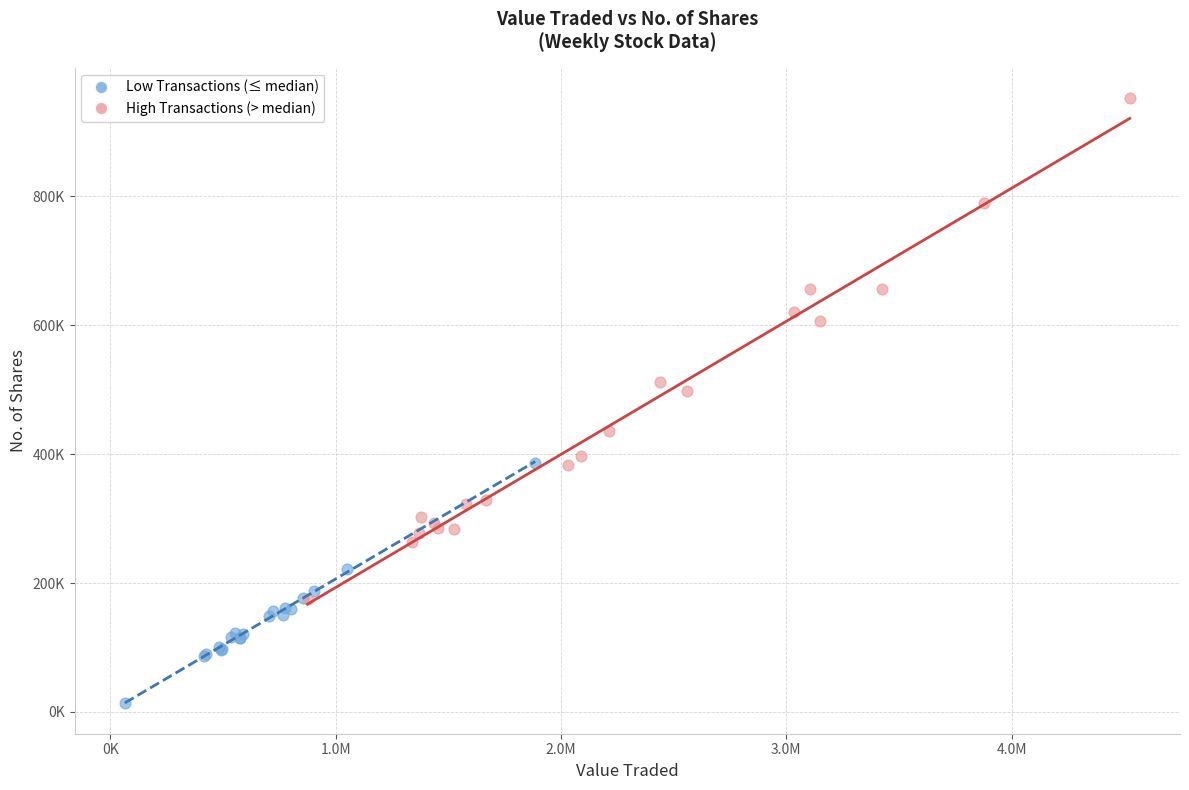

What are all the series names shown in the legend?

Low Transactions (≤ median), High Transactions (> median)